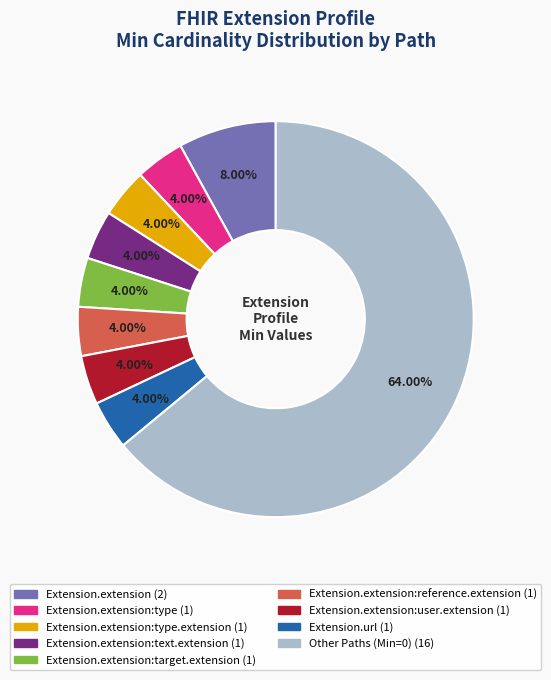

Is there a majority slice in this chart?

Yes